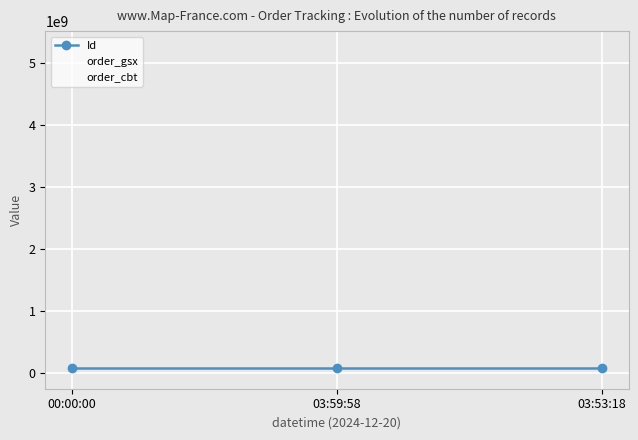

What is the label of the 3rd point from the right?

00:00:00